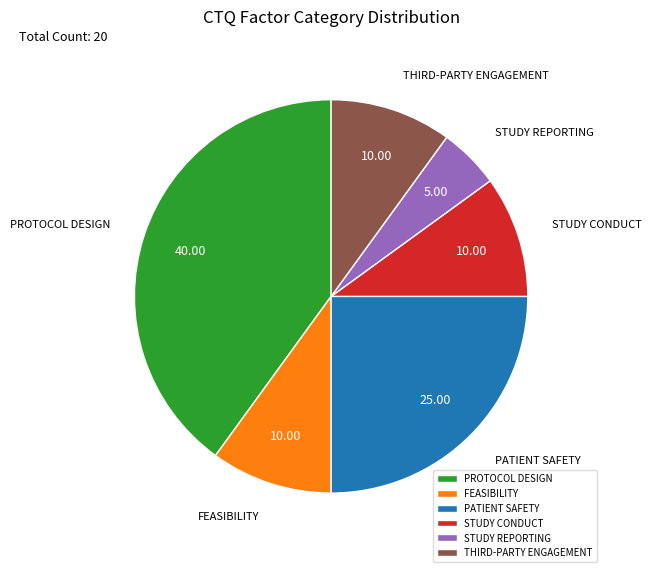

How many segments does this pie chart have?

6